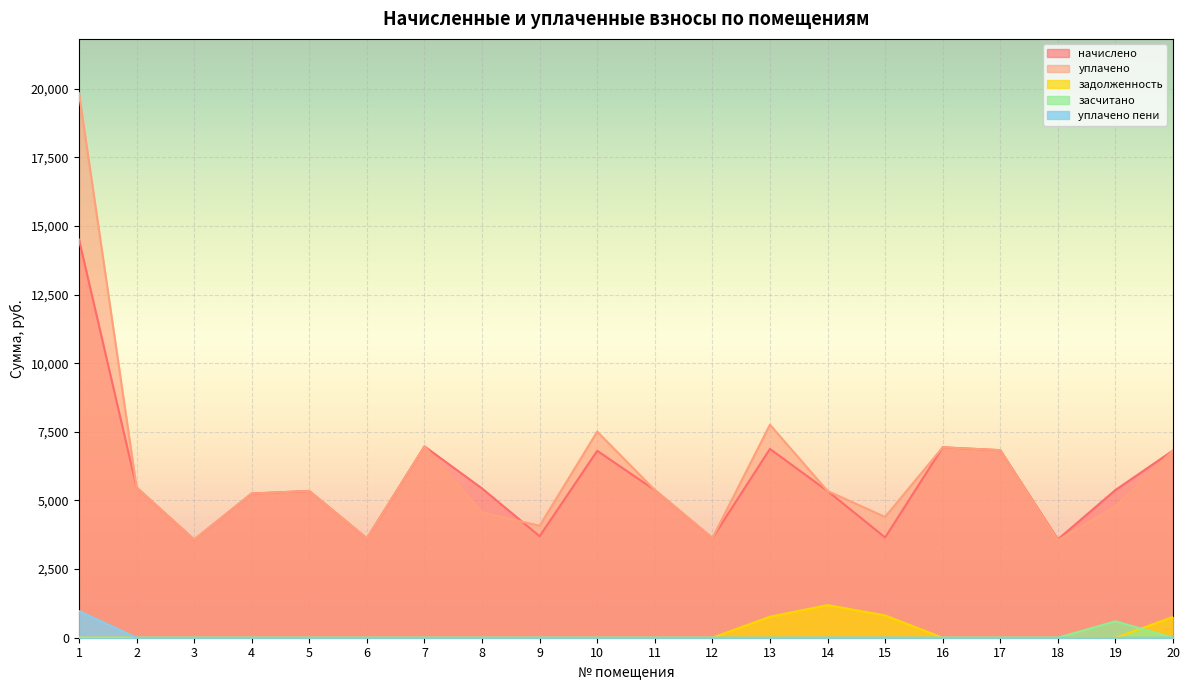

What is the value of the начислено point at the 6th from the left?

3617.3